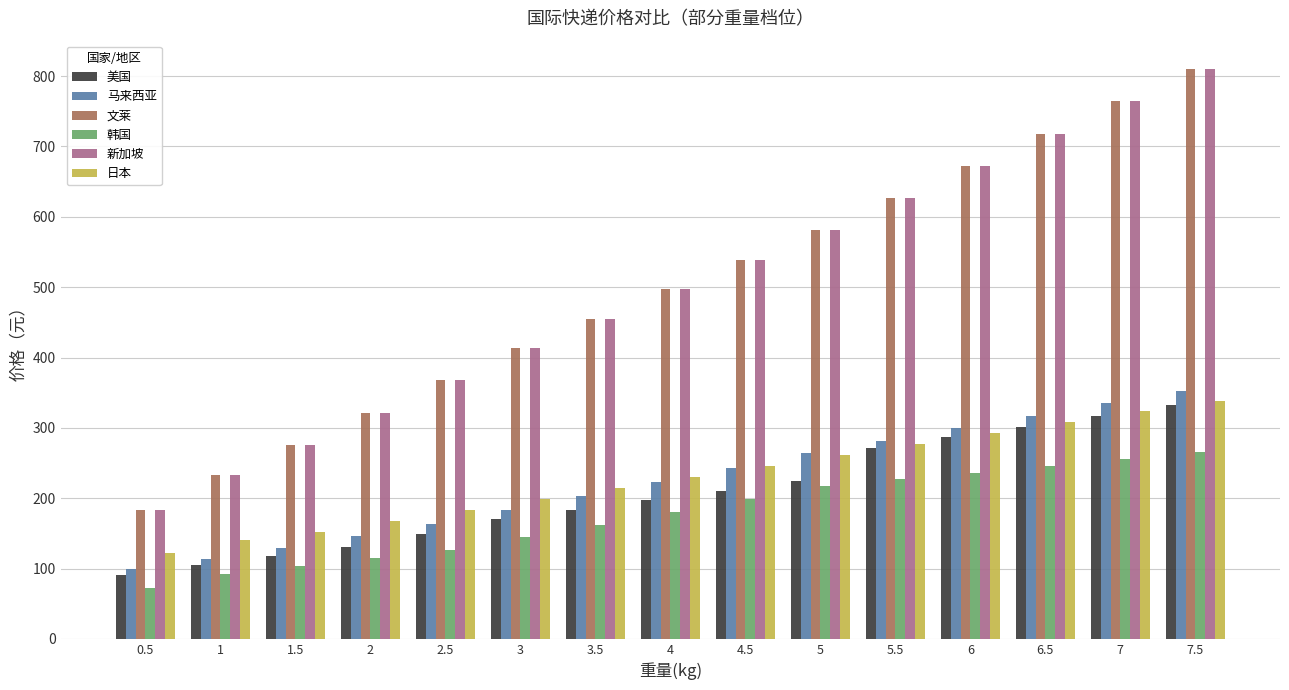

How many values in the 美国 series exceed 196?

8